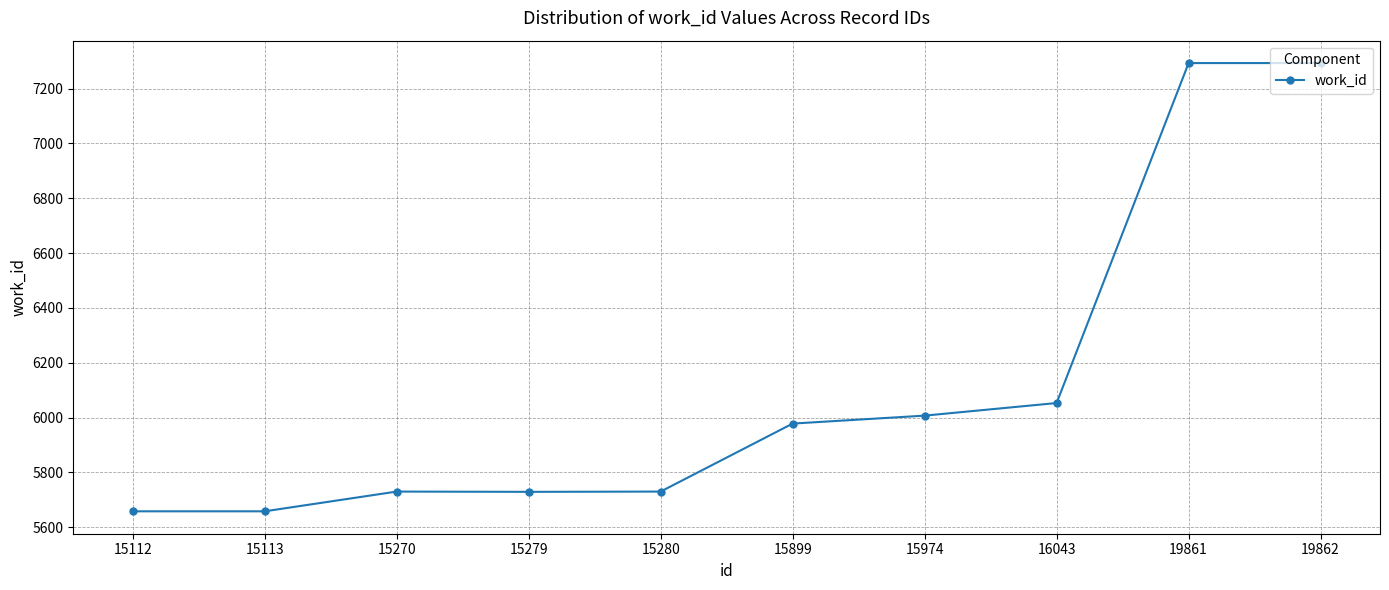

True or false: the data shows 3306 at 15113.

False